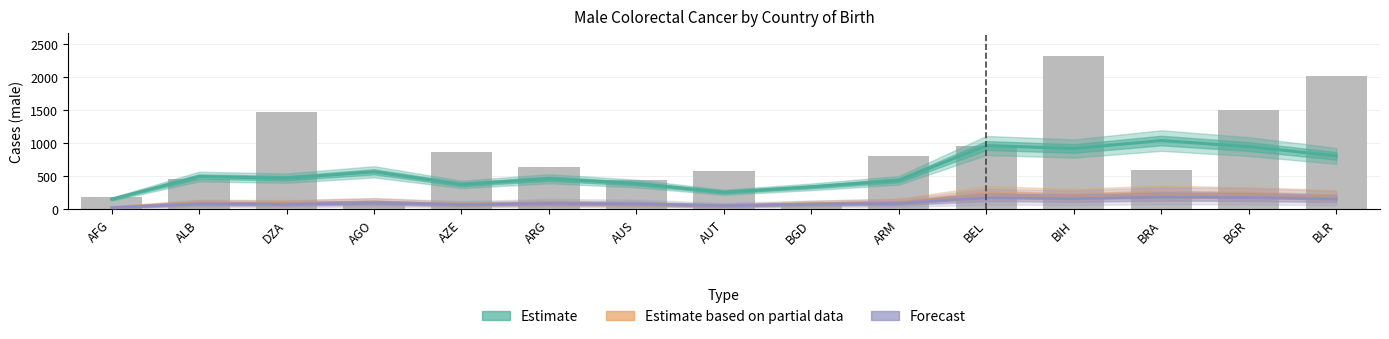

Which has a higher value, DZA or BGD?

DZA